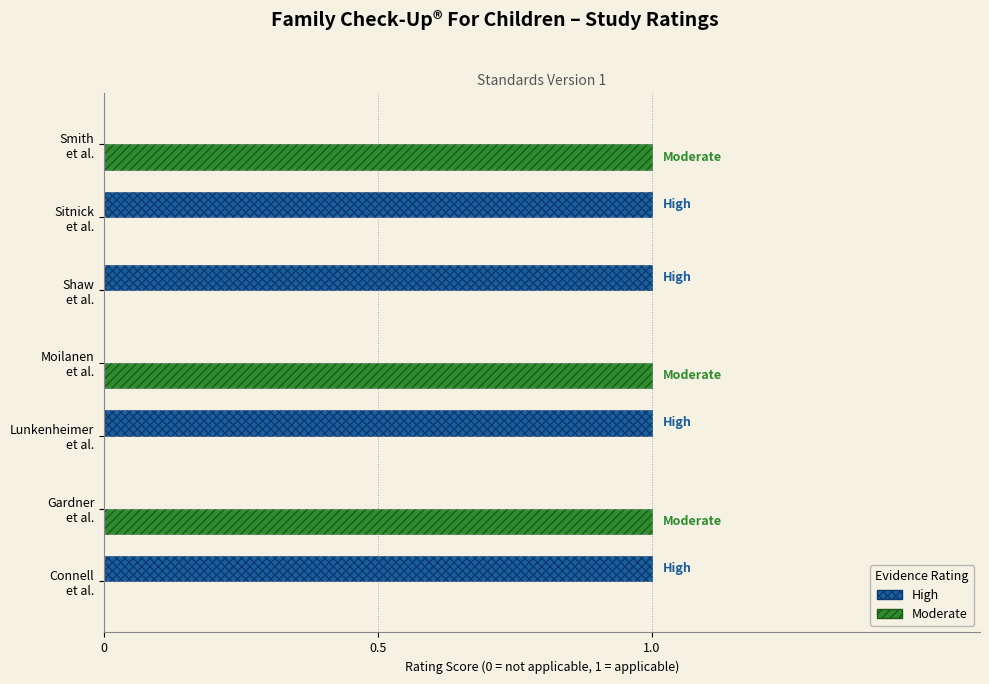

How many series are shown in this chart?

2